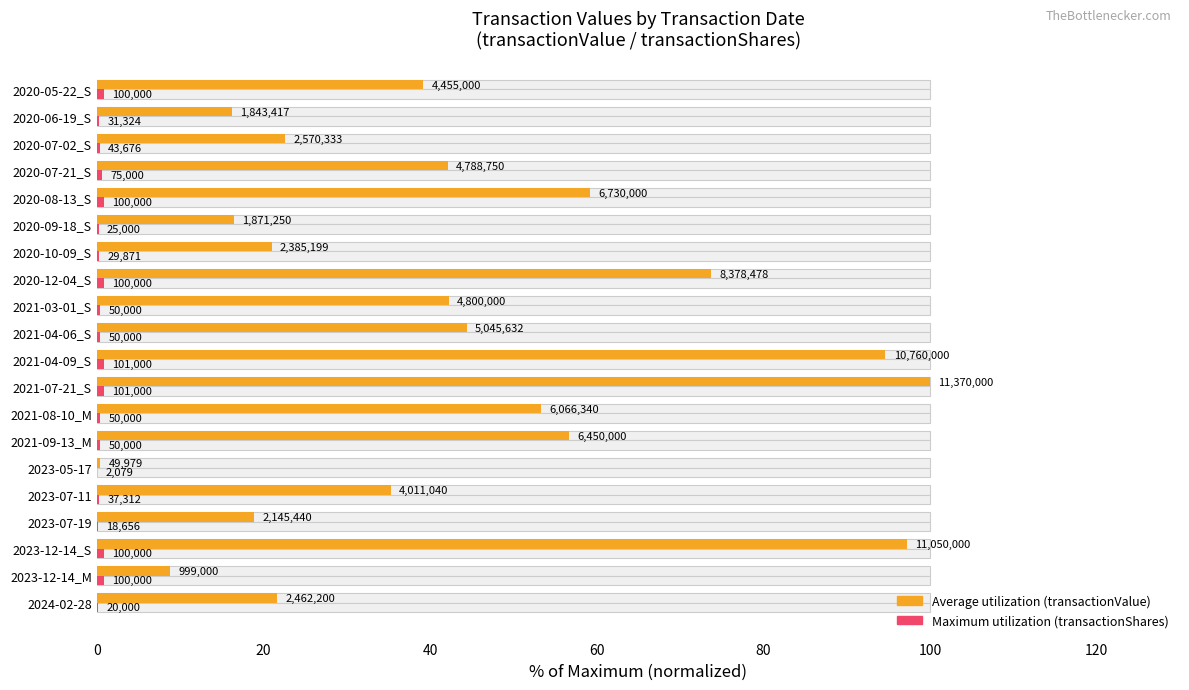

Which series has the widest spread of values?

Average utilization